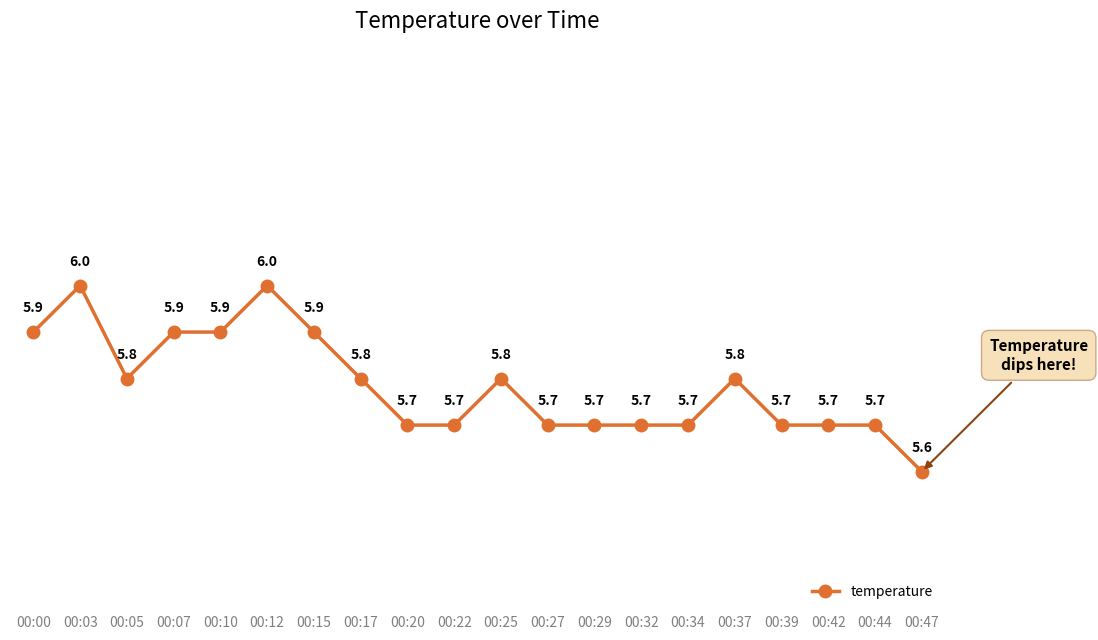

What is the smallest value displayed?

5.6